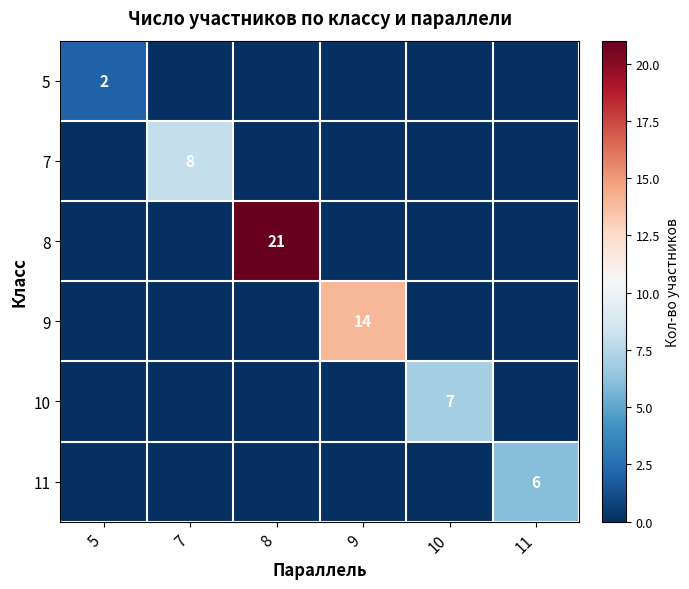

How many positive values does the 11 series have?

1